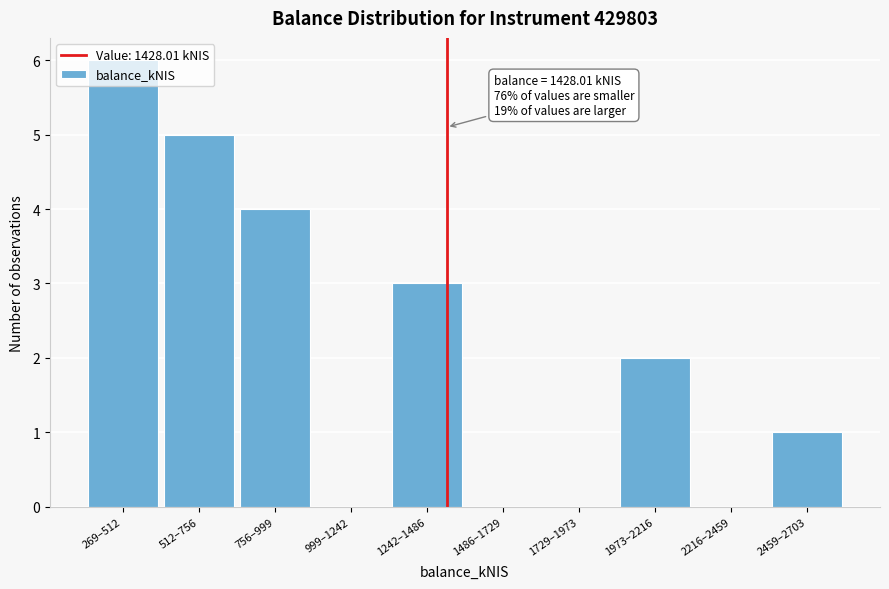

Between 2459–2703 and 1242–1486, which is larger?

1242–1486